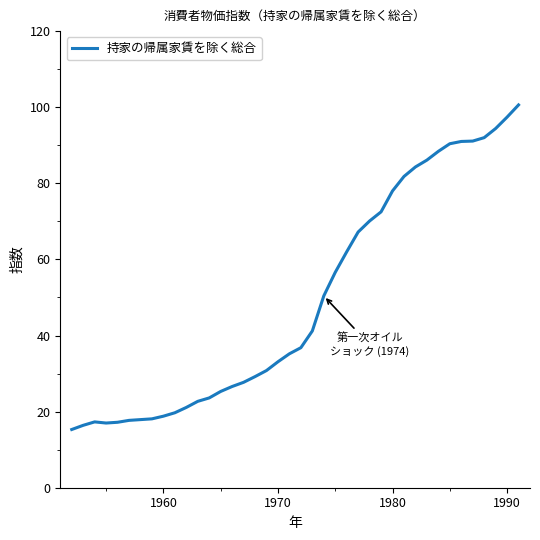

What is the greatest value displayed?

100.6